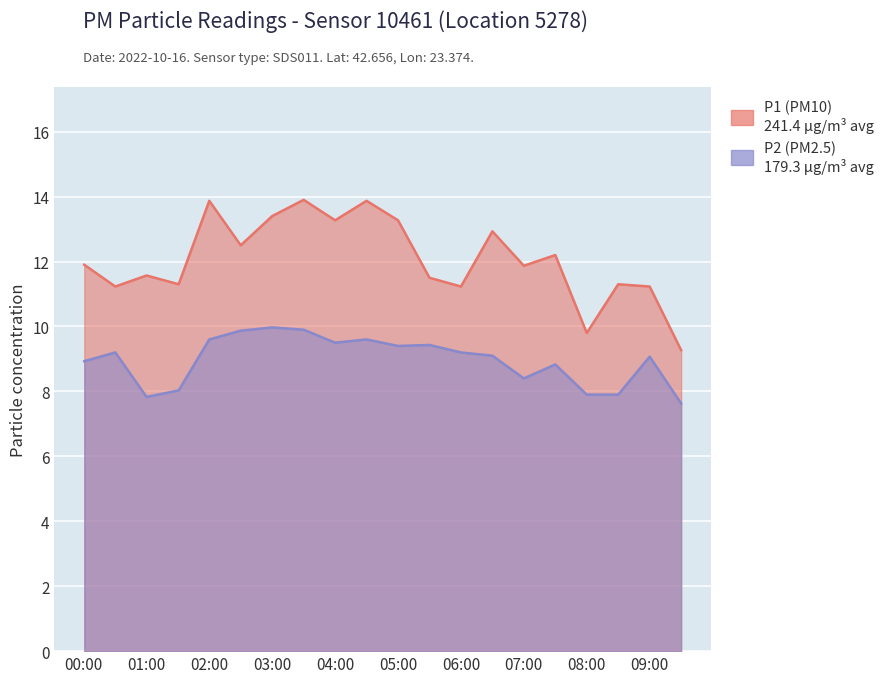

How many values in the P2 series are below 9?

8